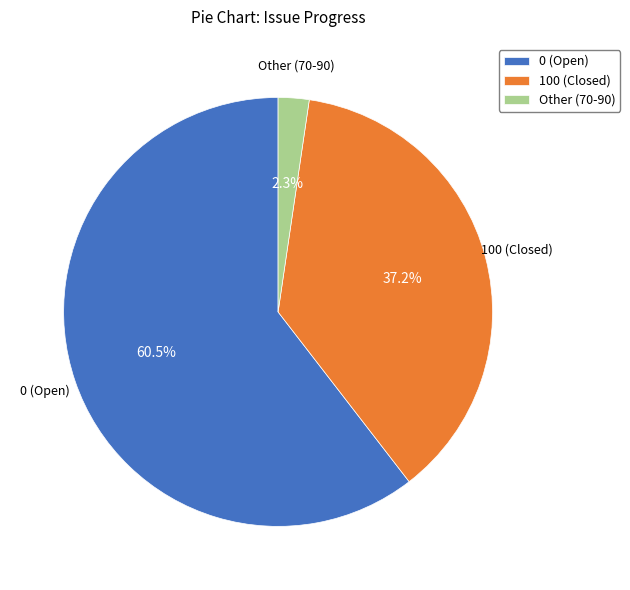

Do 0 (Open) and Other (70-90) together represent more than half of the pie?

Yes